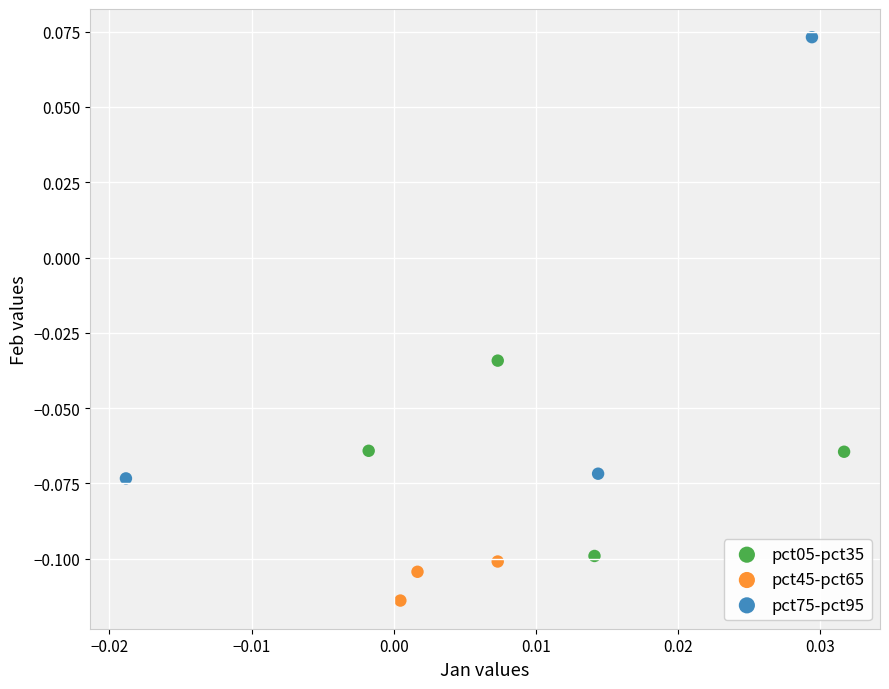

Which series contains the lowest Y value?

pct45-pct65